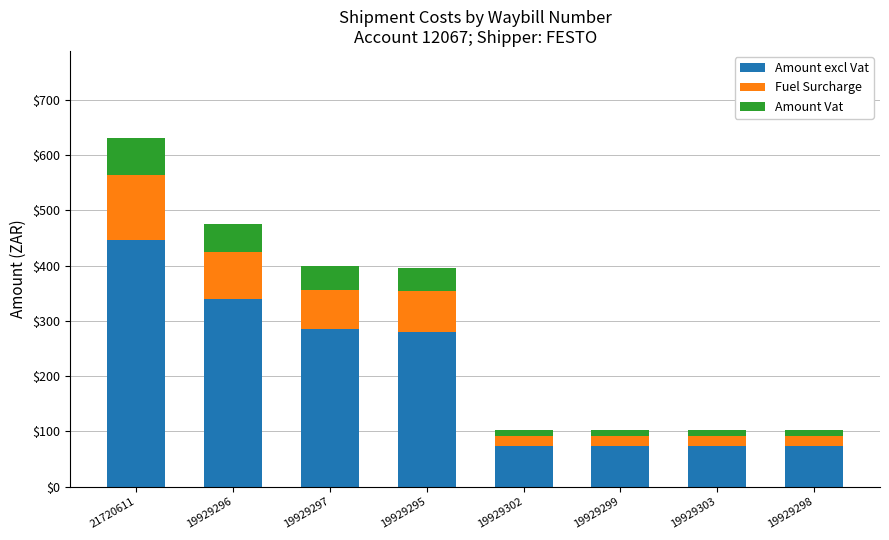

The Amount excl Vat series shows 284.7 at 19929297. True or false?

True